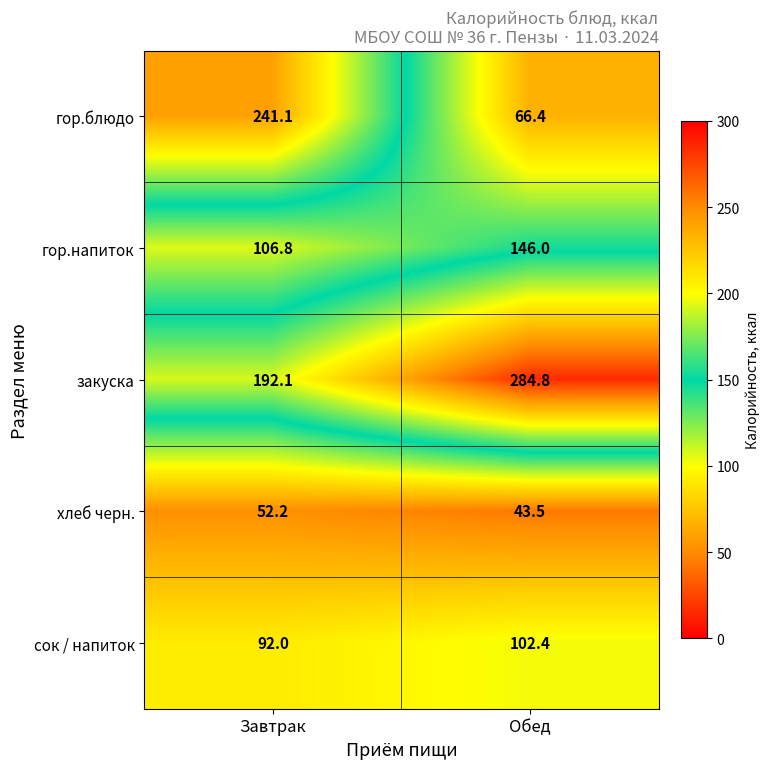

Which category has the lowest value in the гор.блюдо series?

Обед